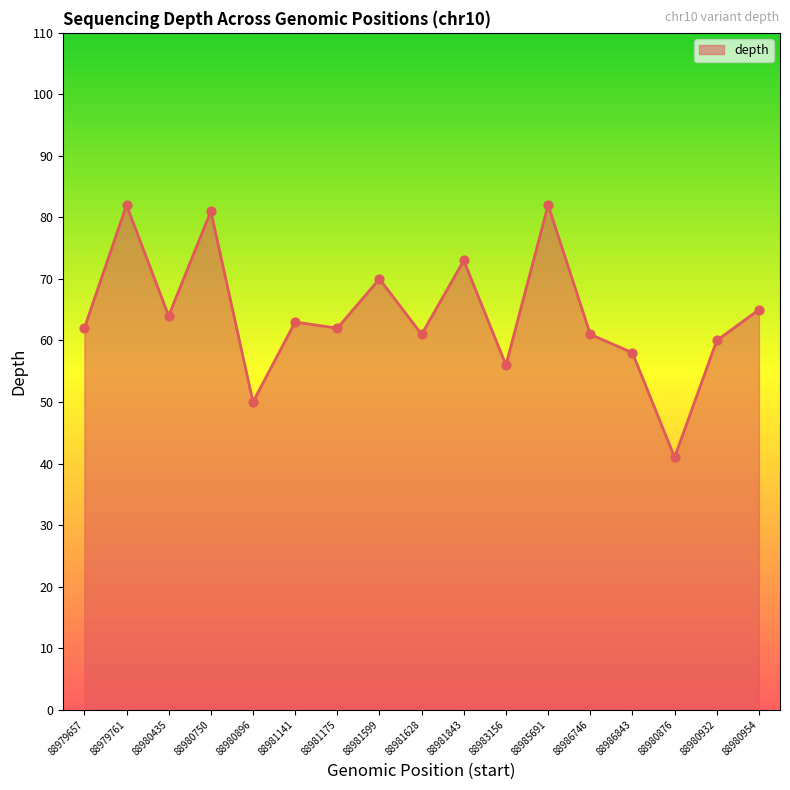

Approximately how many times larger is the value at 88981141 compared to 88986746?

1.0